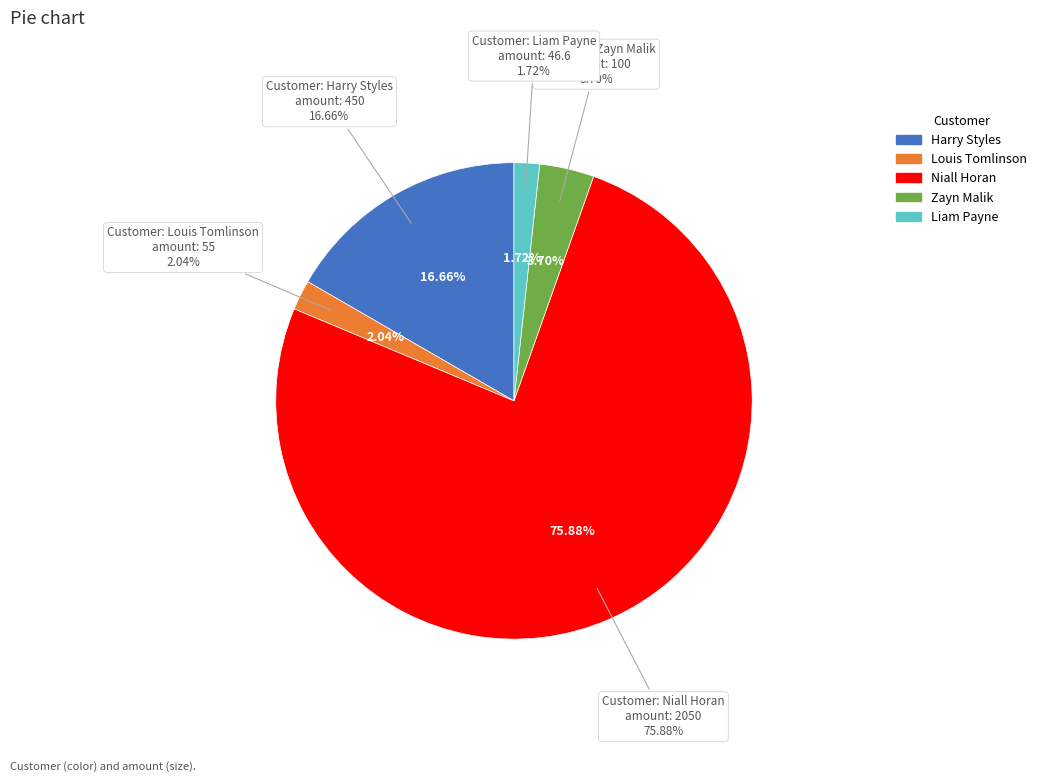

How much of the chart is everything except Liam Payne?

98.3%